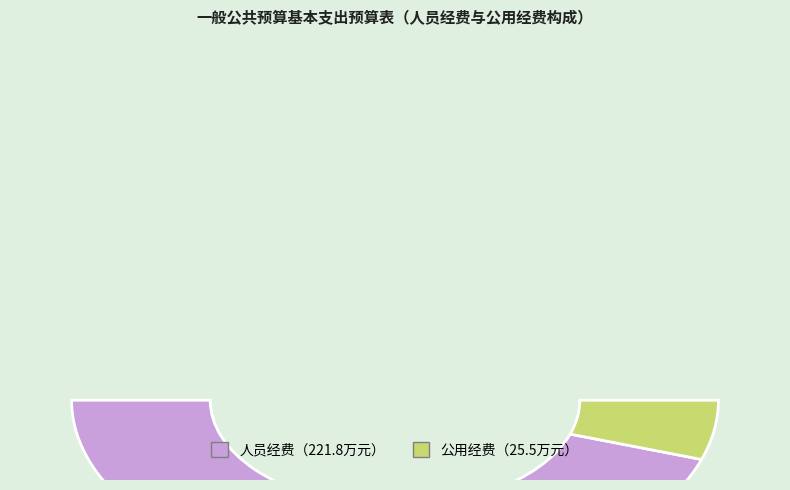

Combined, what portion of the pie is 人员经费 and 公用经费?

100.0%